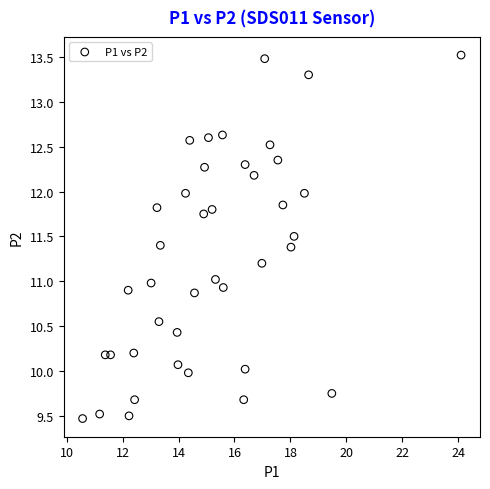

What is the range of X values (max minus min)?

13.5